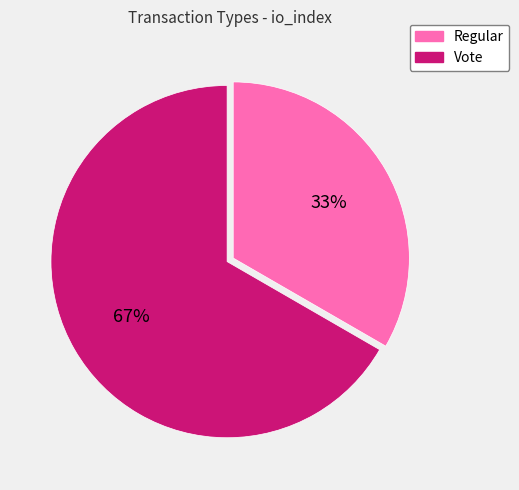

Combined, do Vote and Regular account for over 50%?

Yes